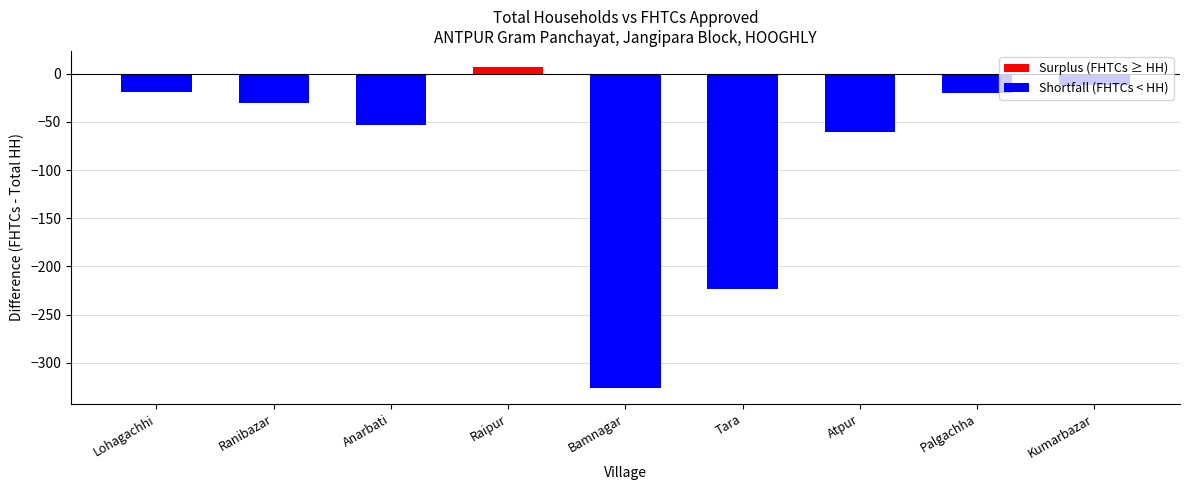

What position from the right is Lohagachhi?

9